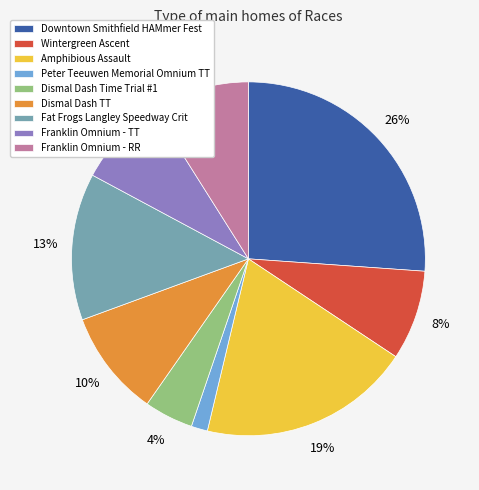

Is Fat Frogs Langley Speedway Crit the majority of the pie?

No